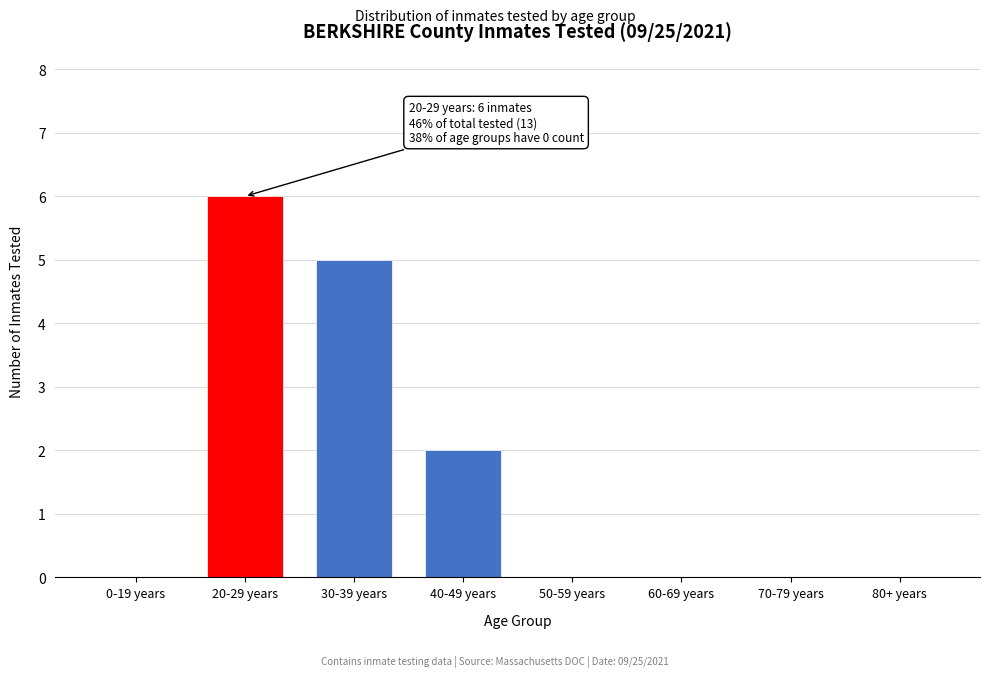

Reading left to right, extract all data points from this chart.

0-19 years=0	20-29 years=6	30-39 years=5	40-49 years=2	50-59 years=0	60-69 years=0	70-79 years=0	80+ years=0